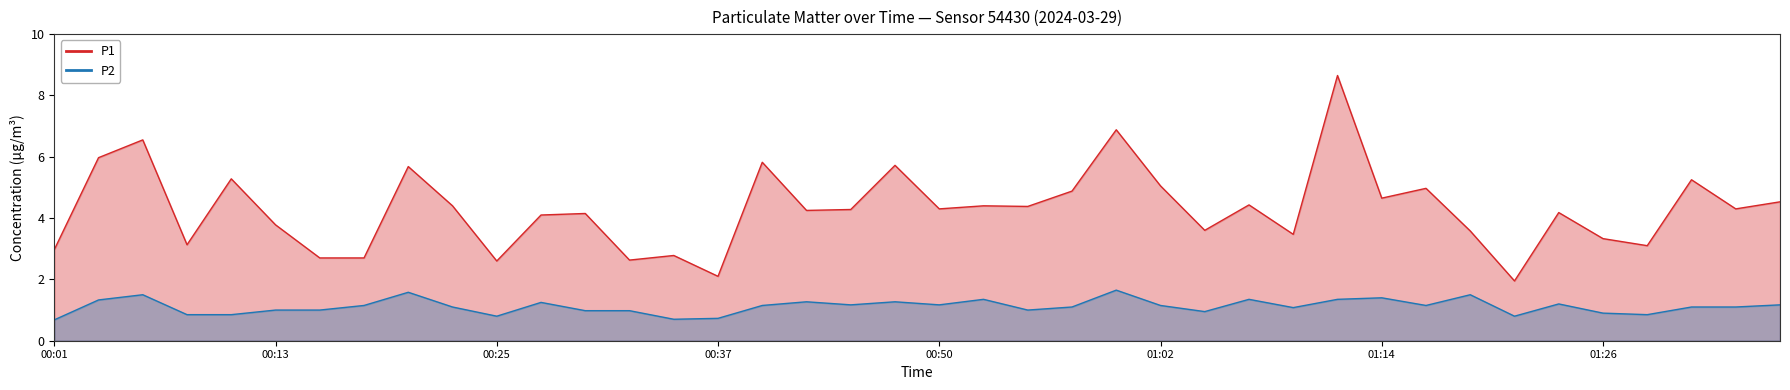

Rank the series by their maximum value, from highest to lowest.

P1, P2